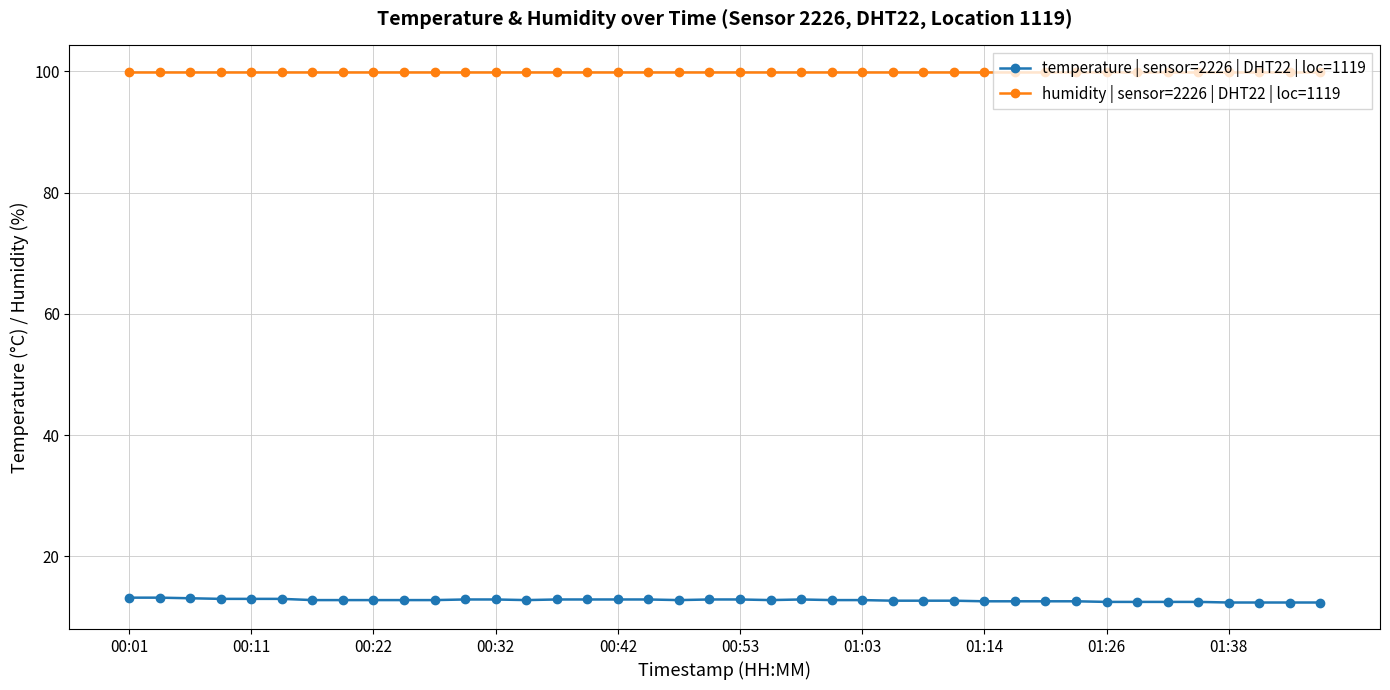

What is the average value of the humidity | sensor=2226 | DHT22 | loc=1119 series?

99.9